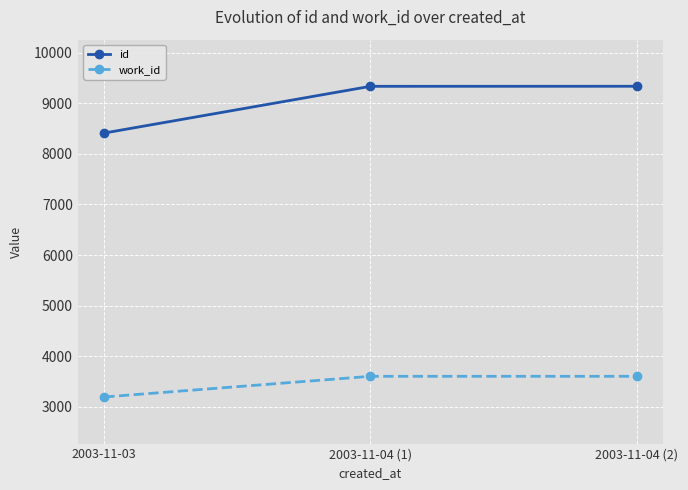

Is the value of id at 2003-11-04 (1) greater than the value of work_id at 2003-11-04 (1)?

Yes